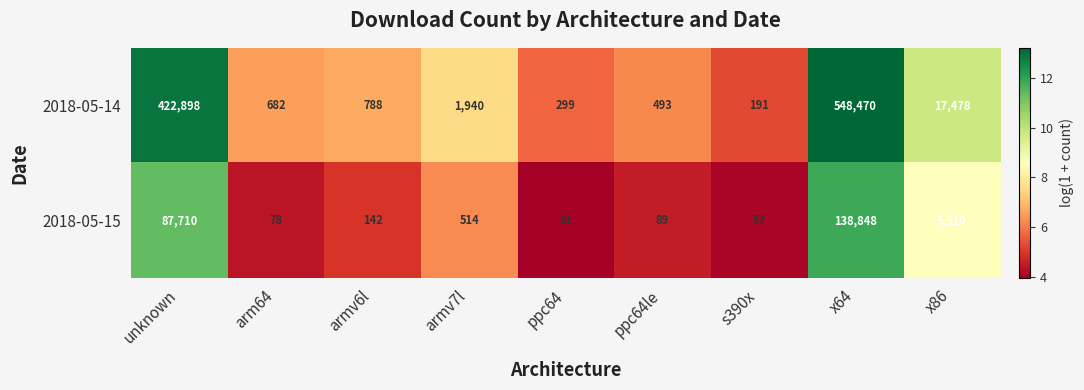

At which category is the sum across all series the highest?

x64